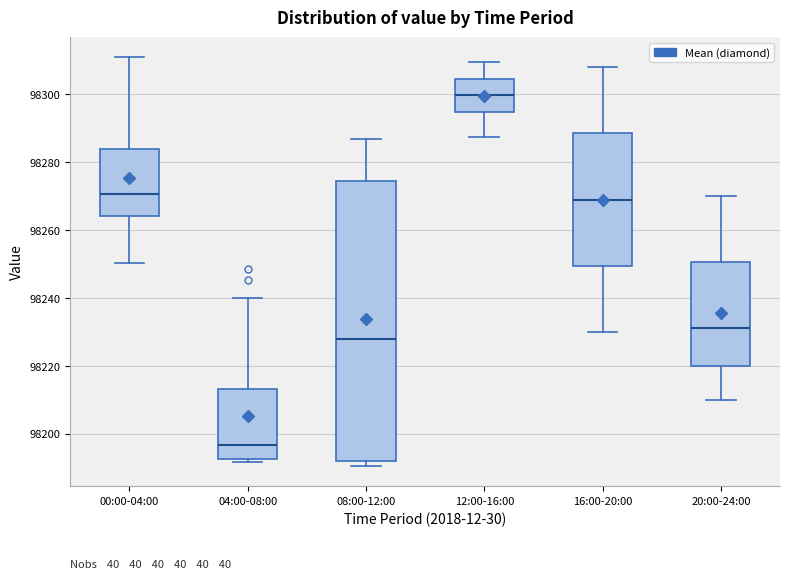

Where is the lower edge of the box for 16:00-20:00 on the y-axis? The values are not printed on the chart, so give them approximately, as read against the axis.

98250